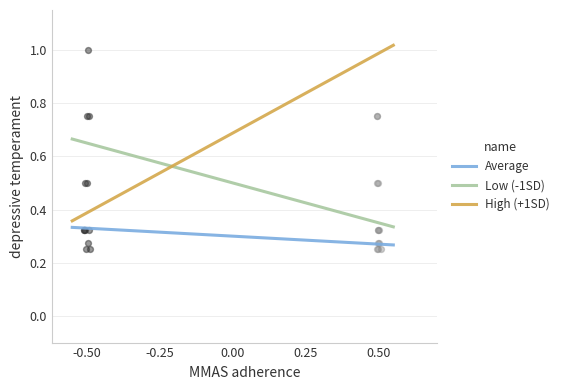

True or false: Average and Low (-1SD) intersect in this chart.

False